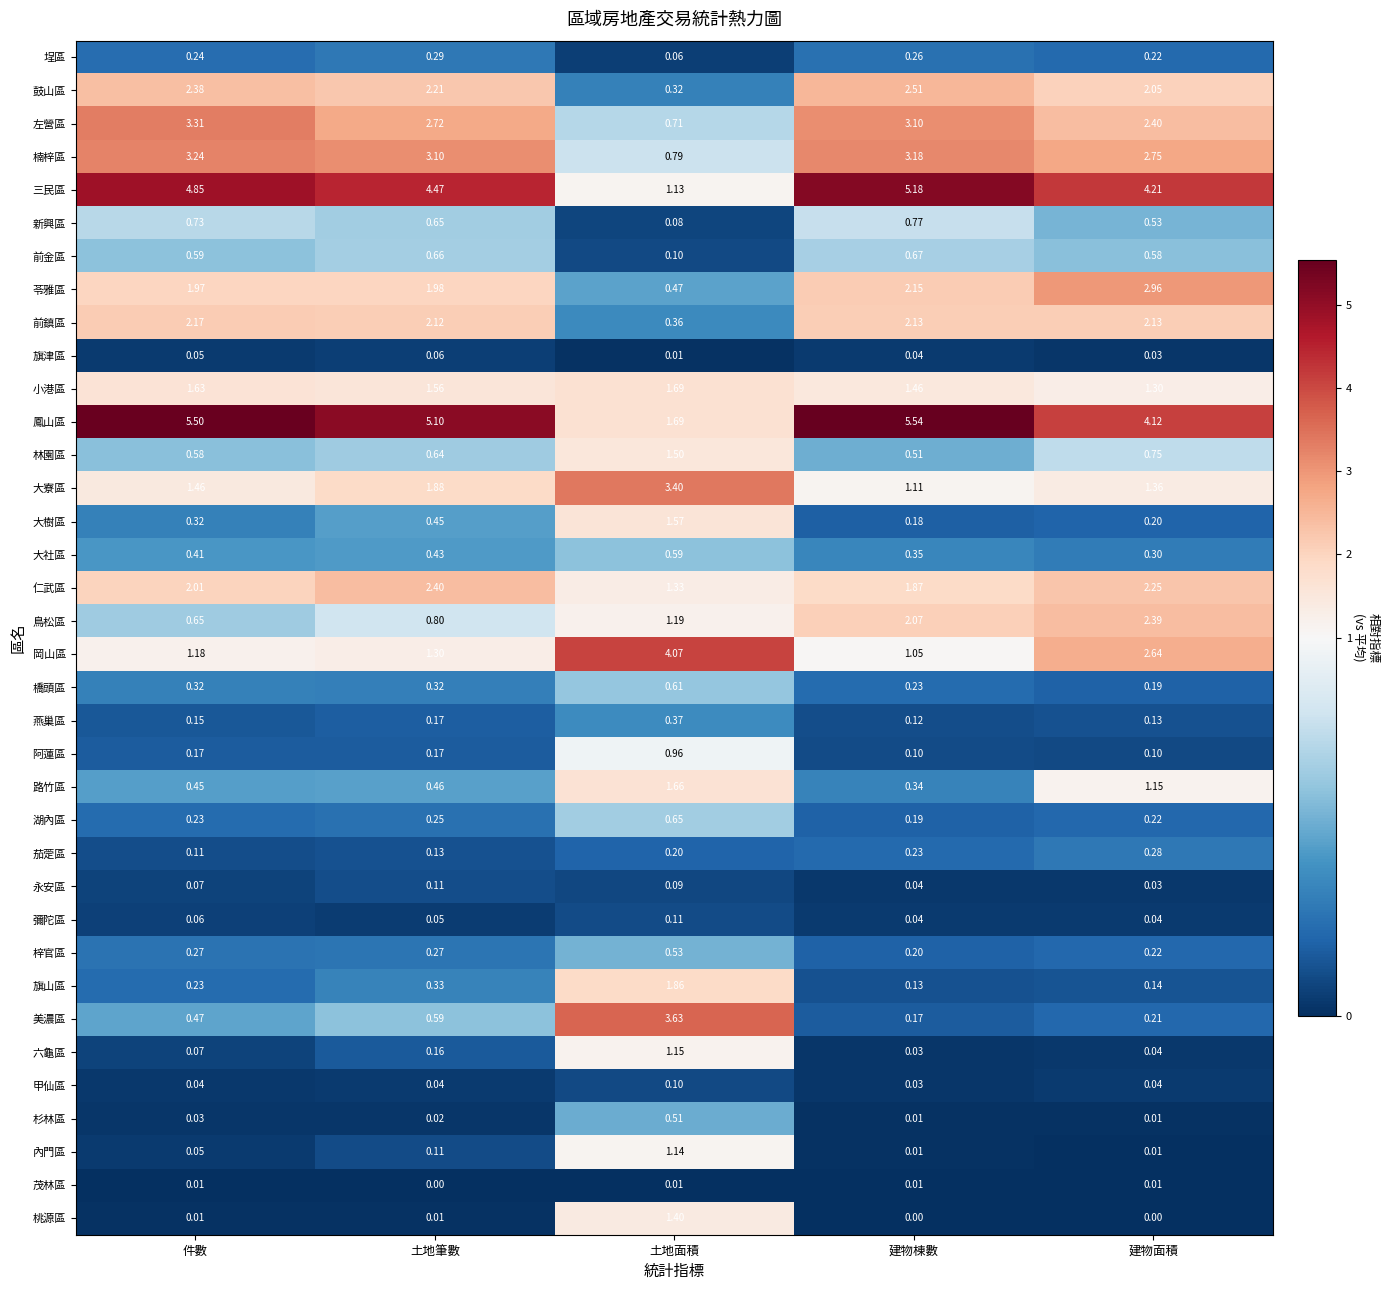

At which label does 新興區 reach its minimum?

土地面積